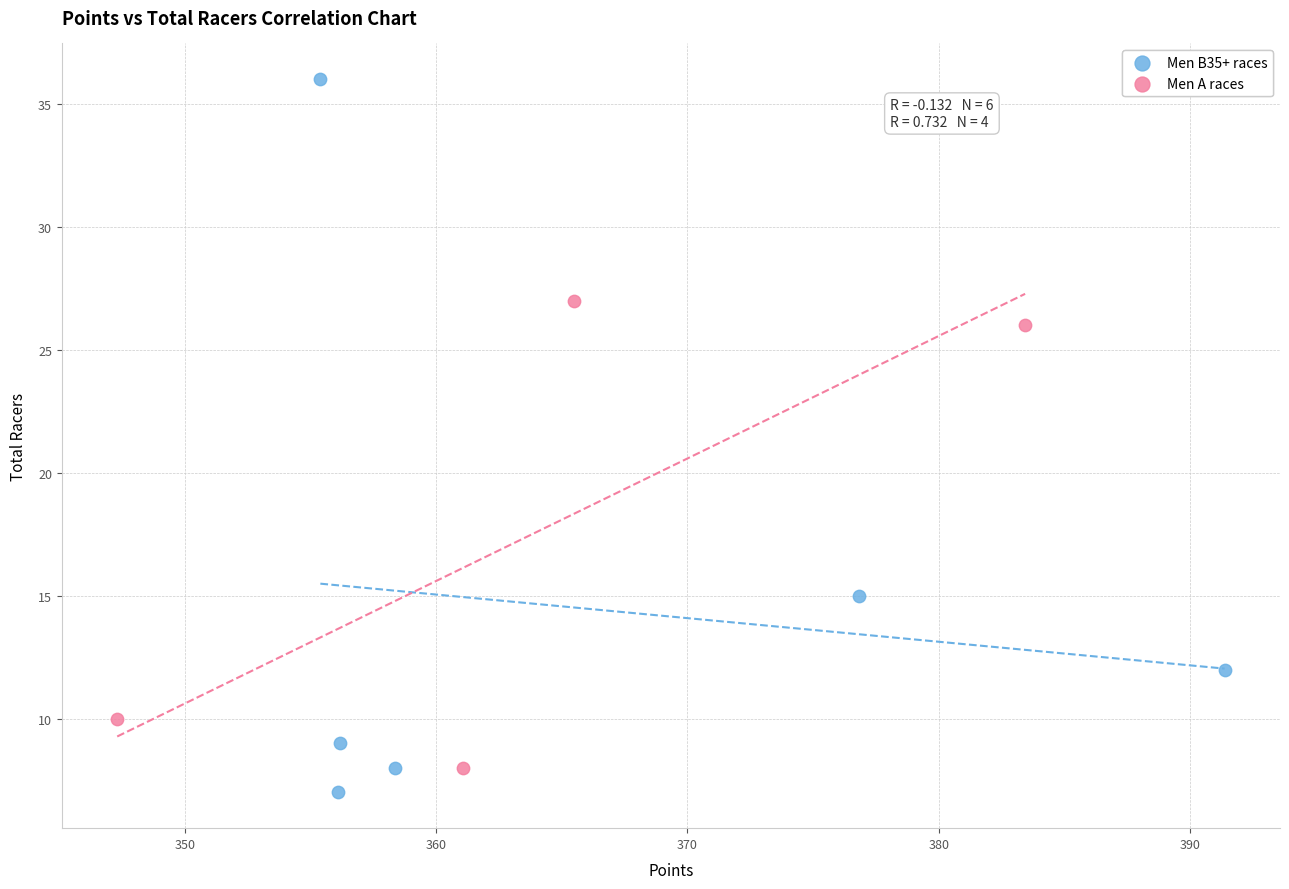

Which series reaches the maximum Y coordinate?

Men B35+ races